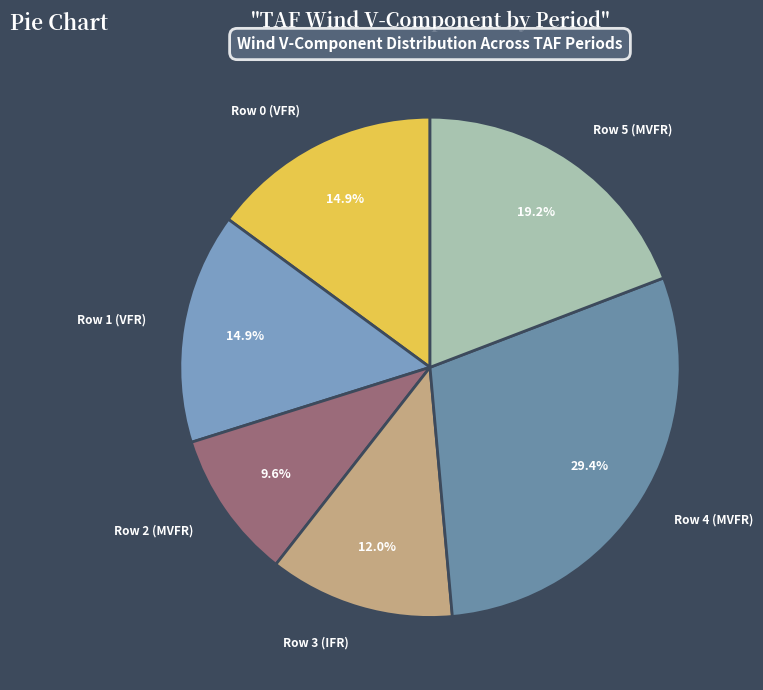

Approximately how many times larger is the value at Row 1 (VFR) compared to Row 3 (IFR)?

1.2